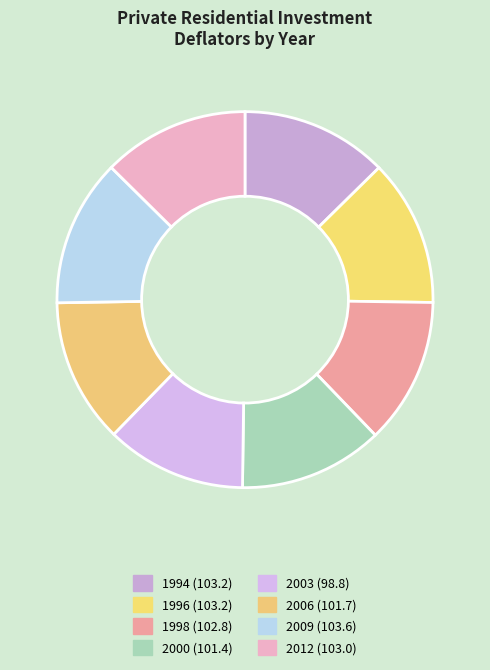

Rank the categories by value from highest to lowest.

2009, 1994, 1996, 2012, 1998, 2006, 2000, 2003